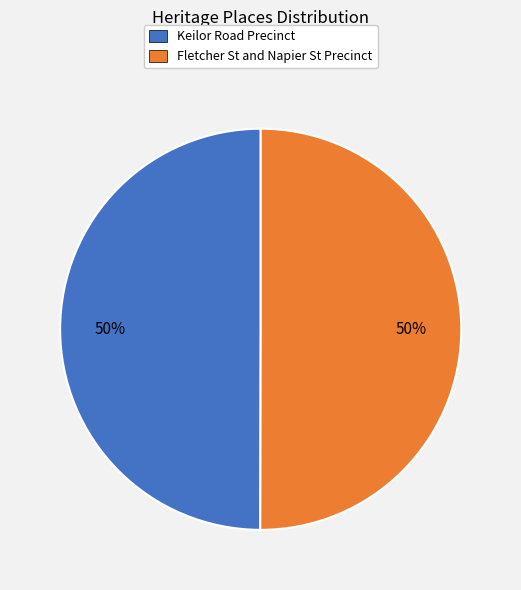

How many slices are in this pie chart?

2